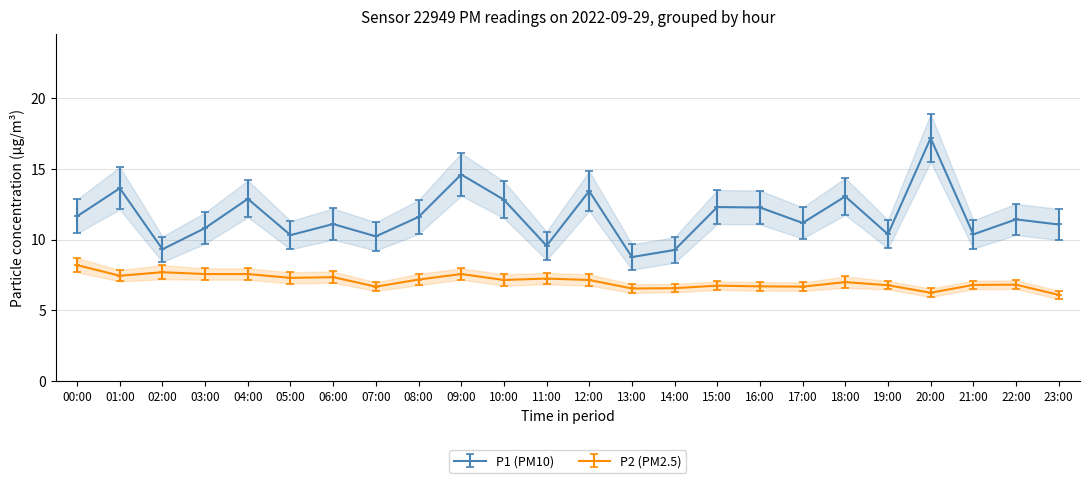

What position from the left is 15:00?

16